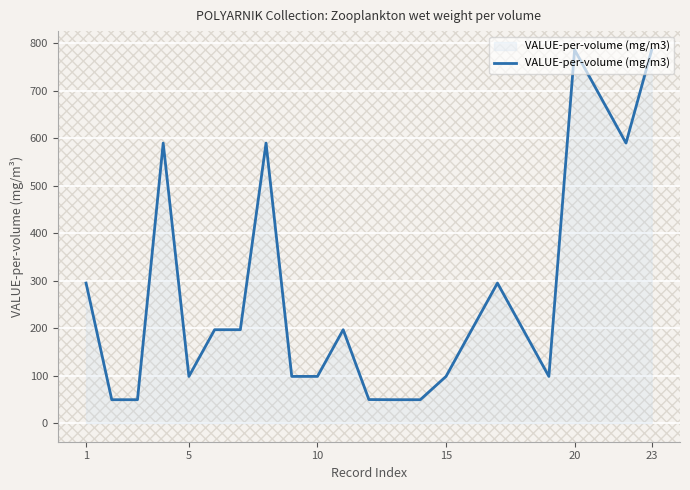

What is the minimum value shown in the chart?

49.2